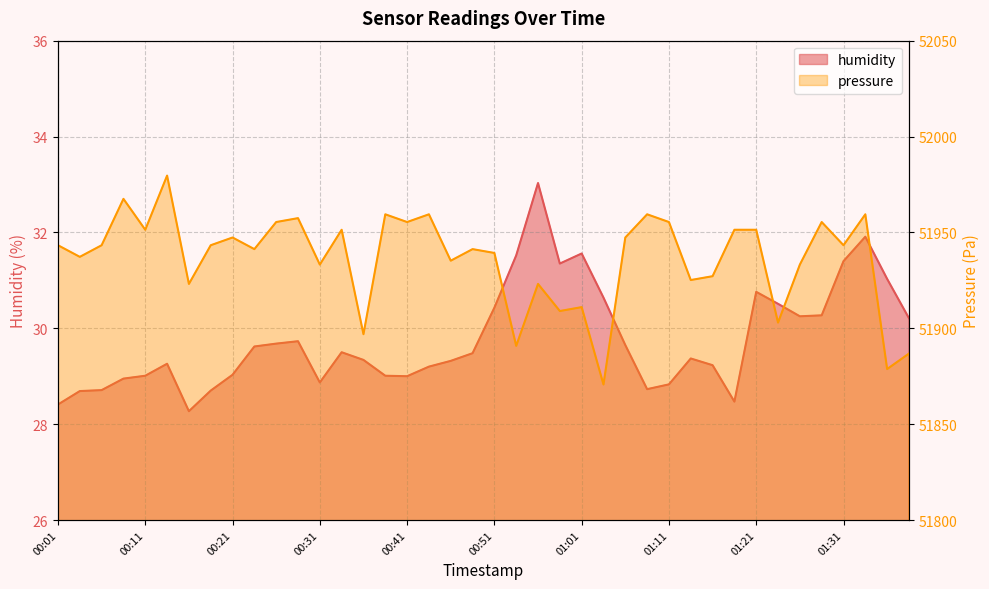

Count the number of data series in this chart.

2